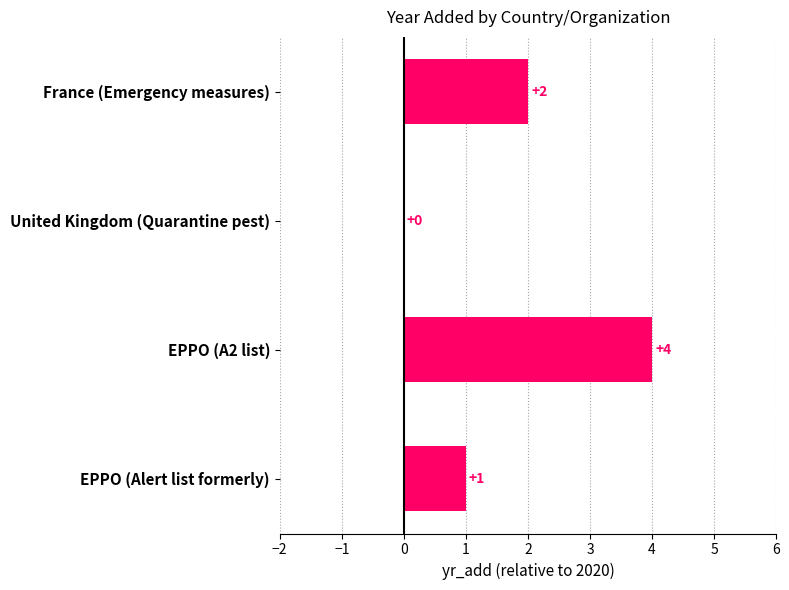

What is the sum of all values?

7